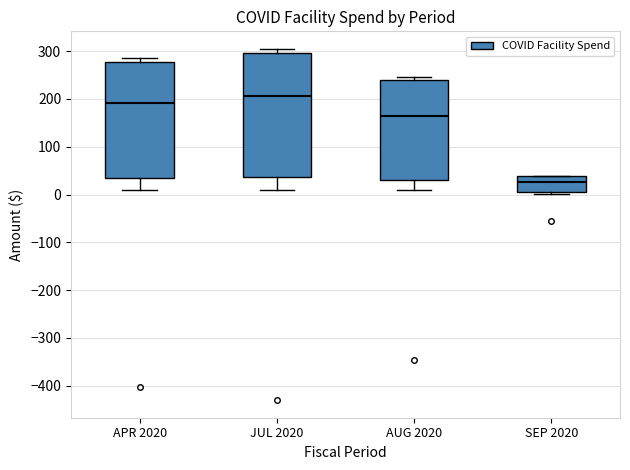

Which box has the lowest median line?

SEP 2020